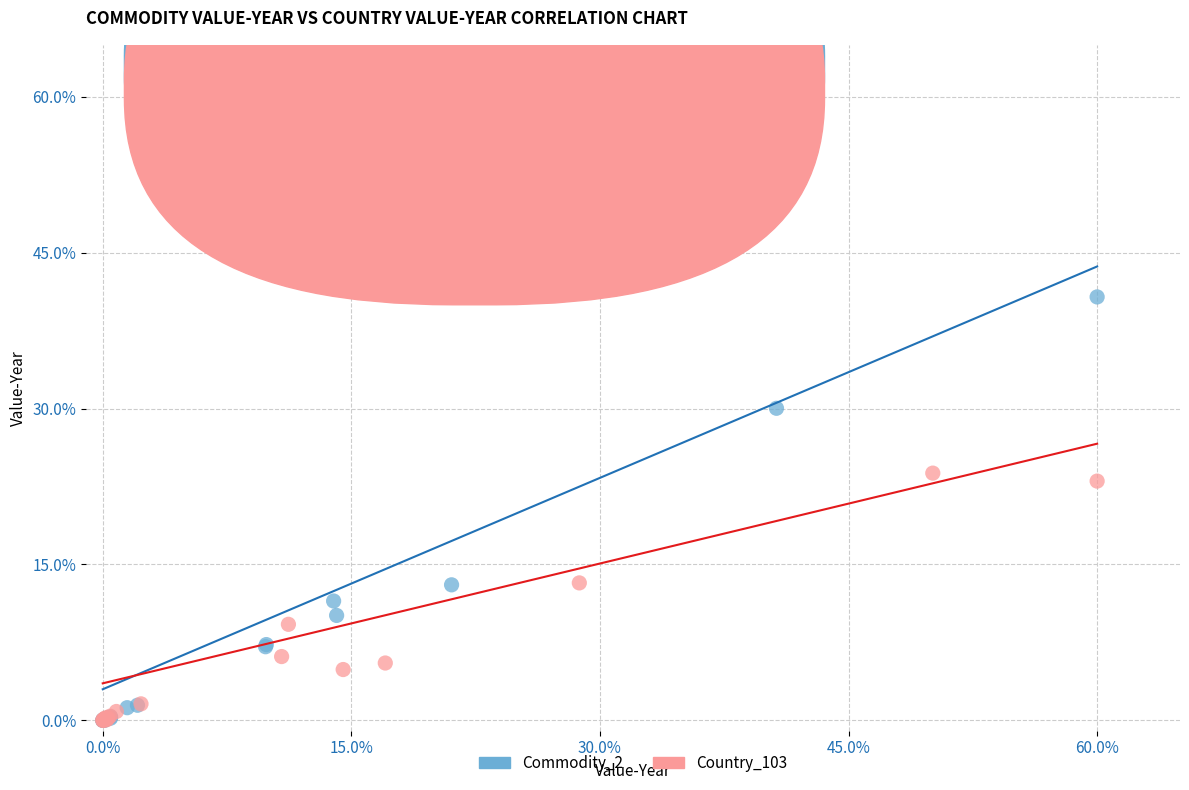

What are all the series names shown in the legend?

Commodity_2, Country_103